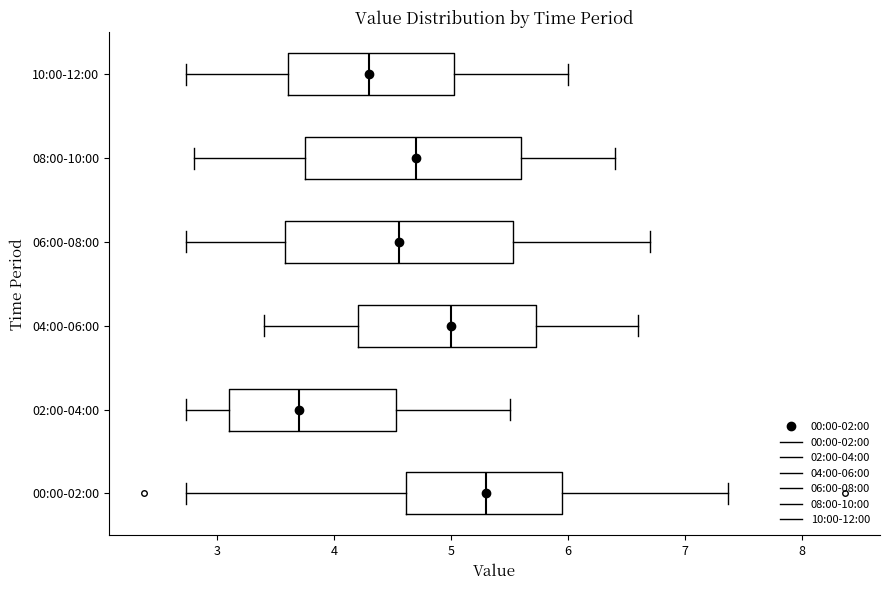

Which box is the widest, from its left edge to its right edge?

06:00-08:00